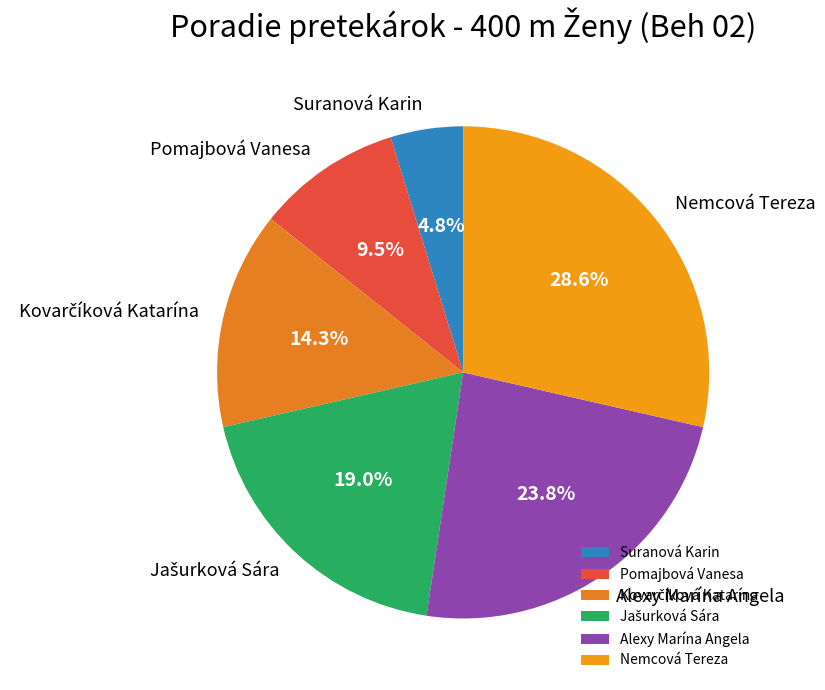

Does any single category account for the majority?

No